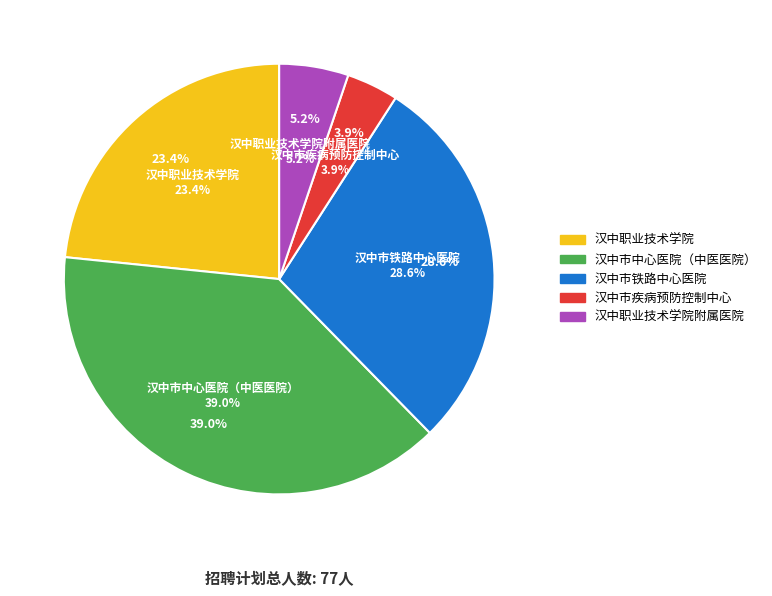

What is the smallest slice in the pie chart?

汉中市疾病预防控制中心